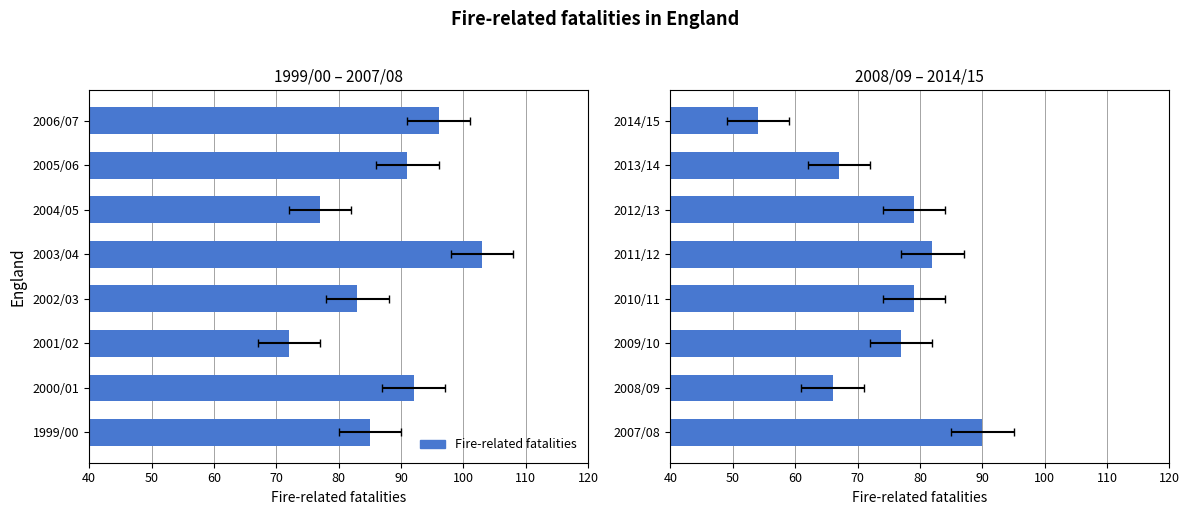

What is the change in value from 2010/11 to 2014/15?

-25